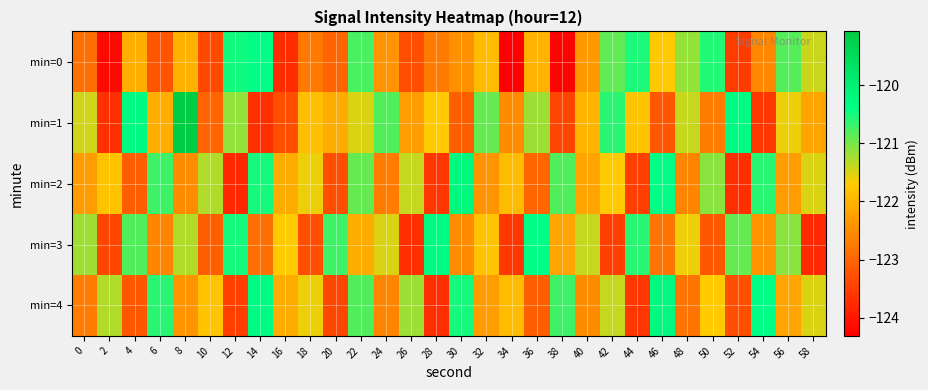

Which has a higher value, 32 or 40?

32